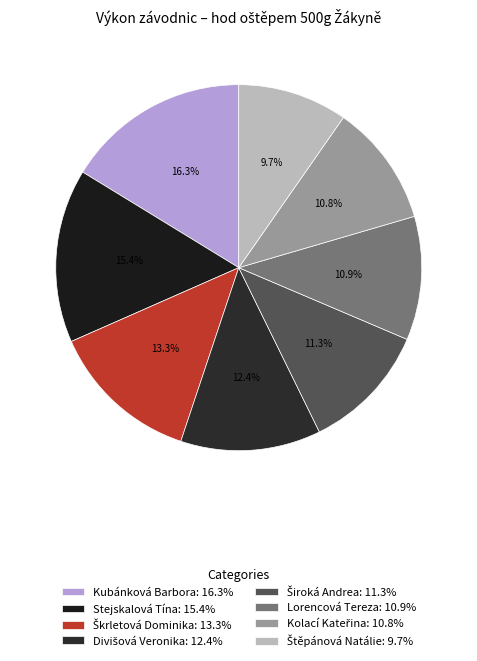

To the nearest percent, what is the average slice percentage?

12%